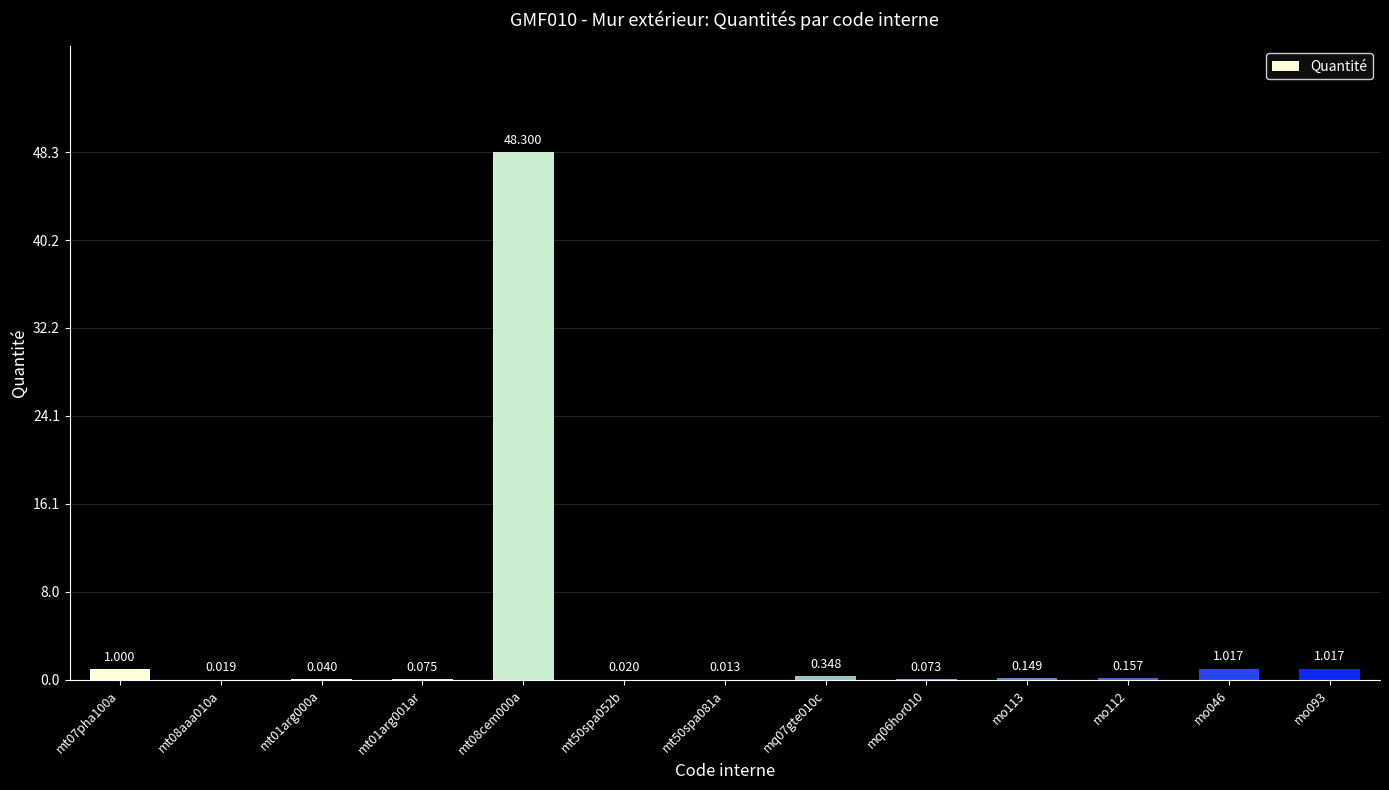

Rank the categories by value from highest to lowest.

mt08cem000a, mo046, mo093, mt07pha100a, mq07gte010c, mo112, mo113, mt01arg001ar, mq06hor010, mt01arg000a, mt50spa052b, mt08aaa010a, mt50spa081a